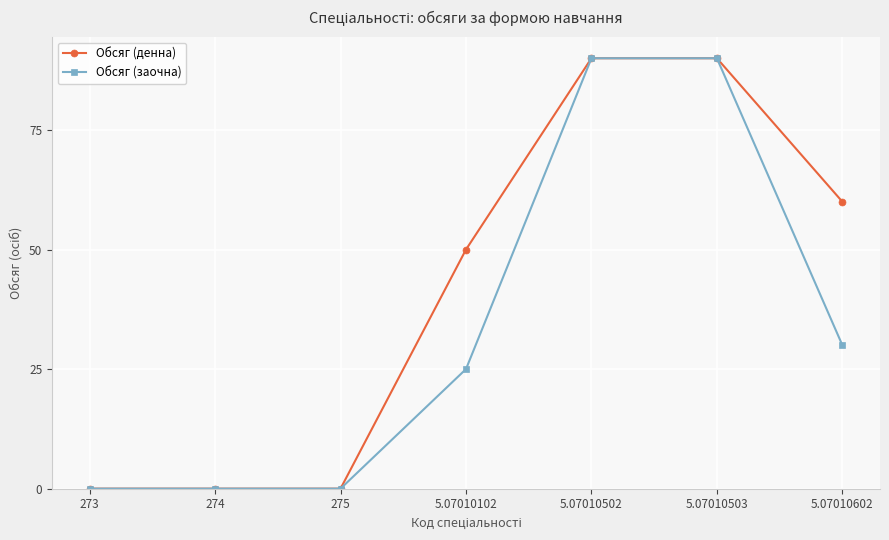

At which label is Обсяг (денна) closest to 45?

5.07010102